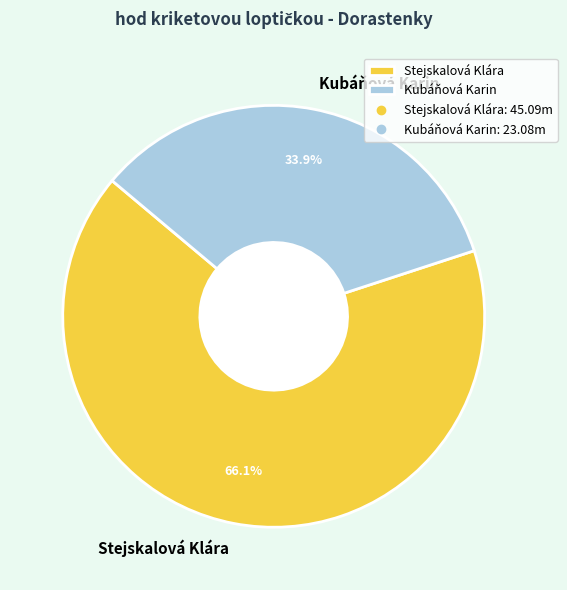

Which slice is the smallest?

Kubáňová Karin